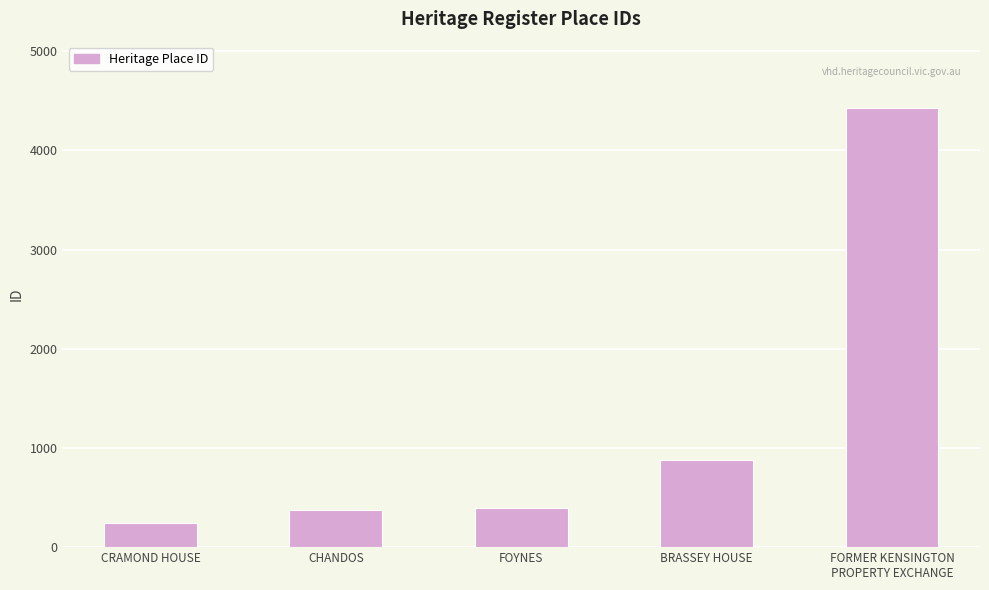

Which has a higher value, CHANDOS or CRAMOND HOUSE?

CHANDOS